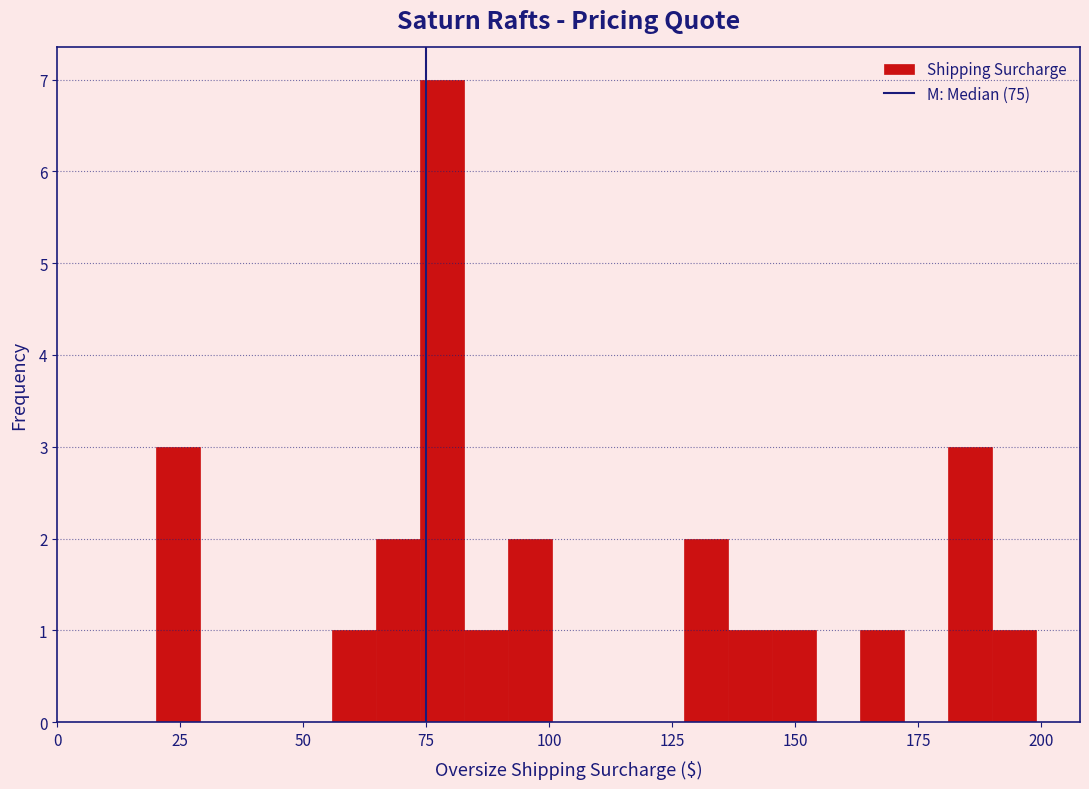

Read against the x-axis, roughly where is the centre of the tallest bar?

80